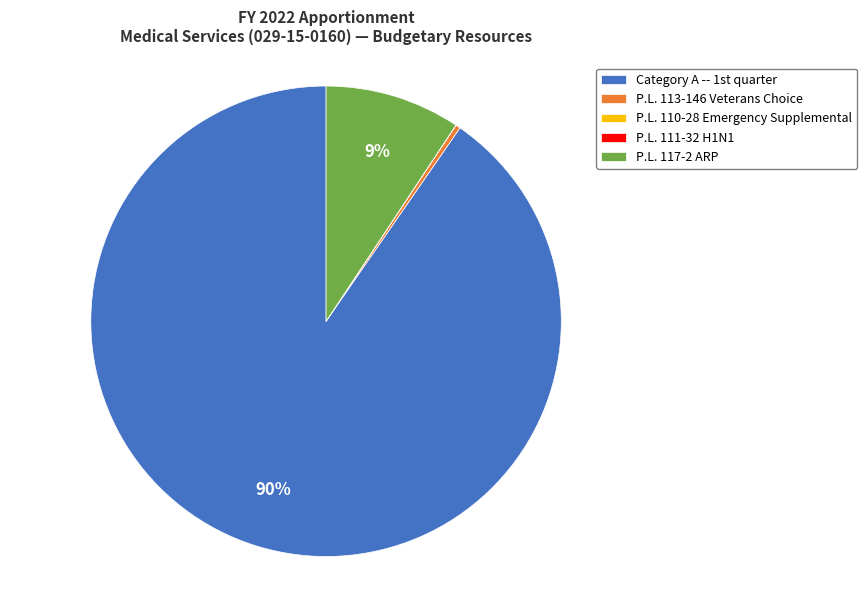

Which slice is the largest?

Category A -- 1st quarter